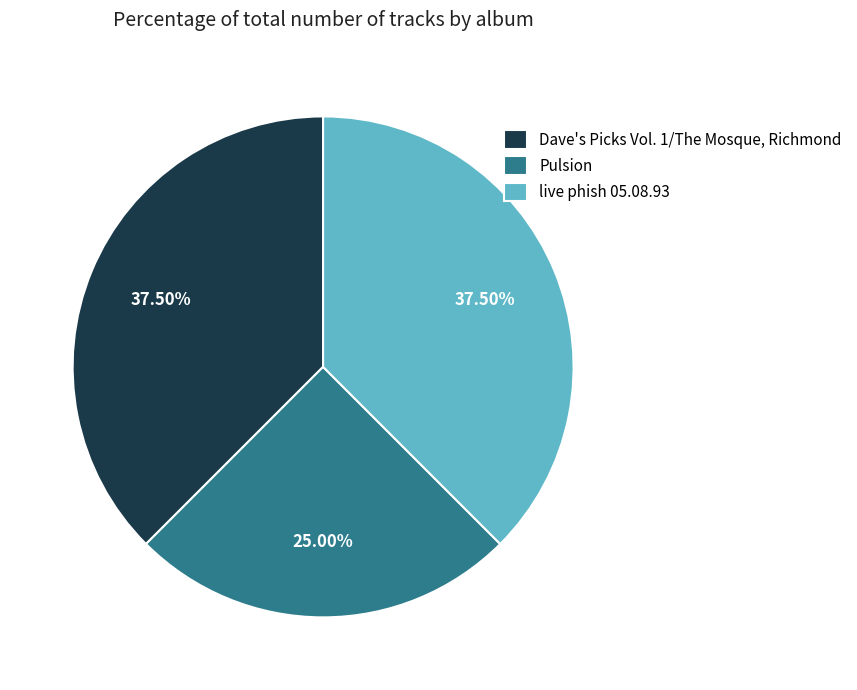

What is the ratio of the value at Pulsion to the value at live phish 05.08.93?

0.7